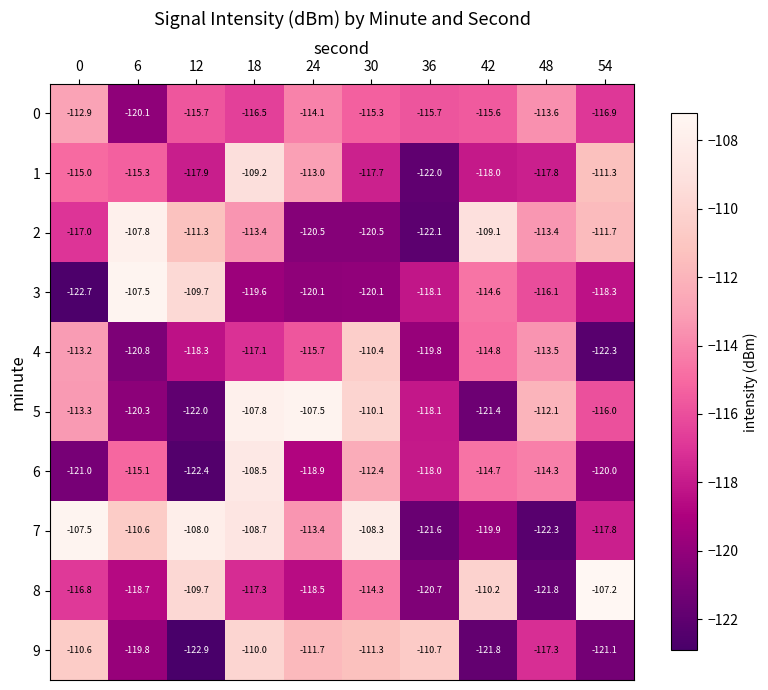

Between 6 and 48, which series saw the biggest shift?

7